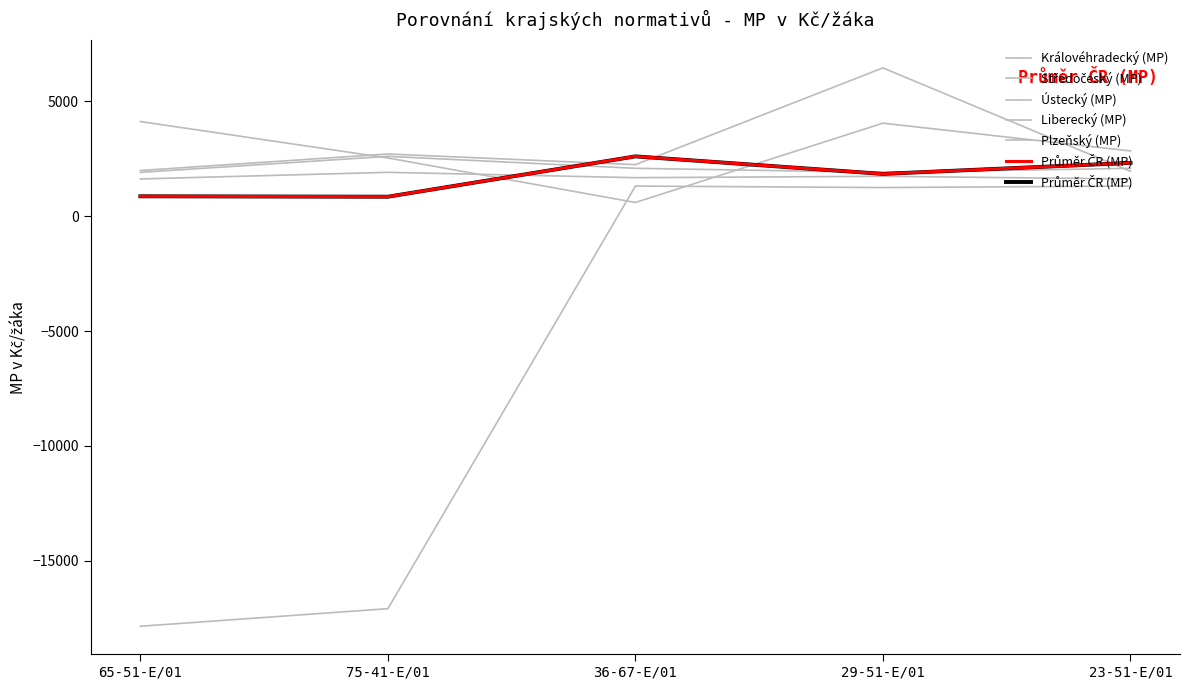

What is the label of the 4th point from the left?

29-51-E/01